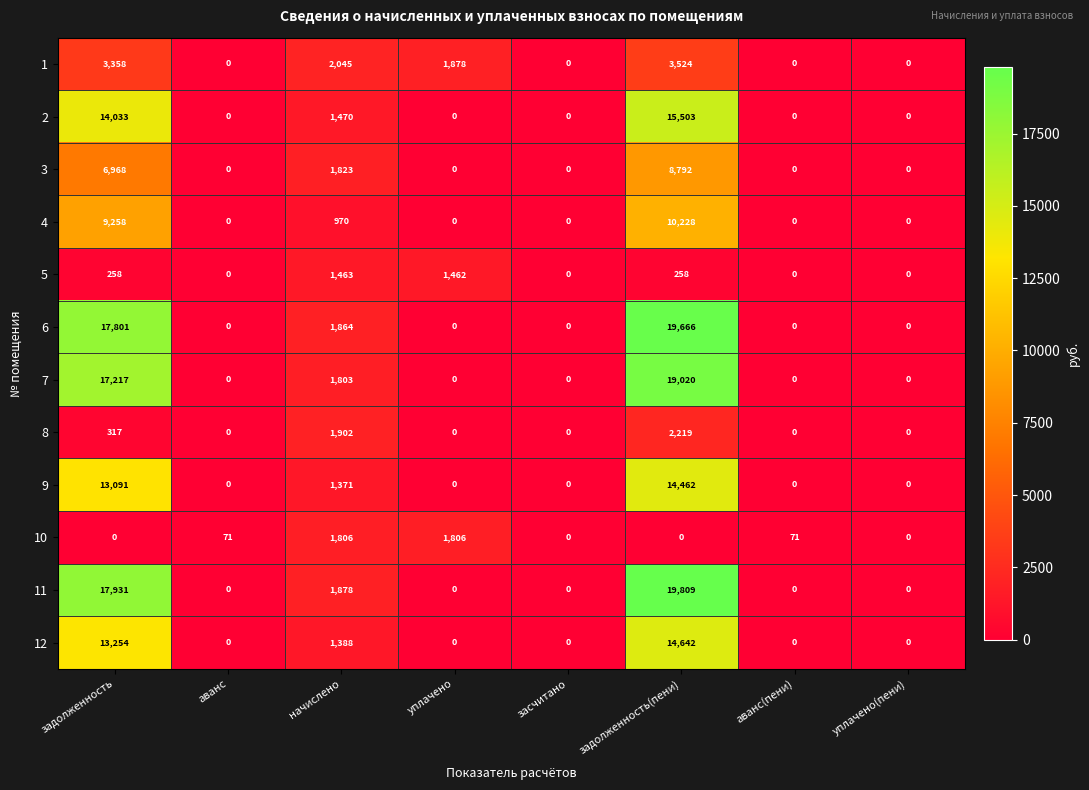

What is the average value of the 1 series?

1351